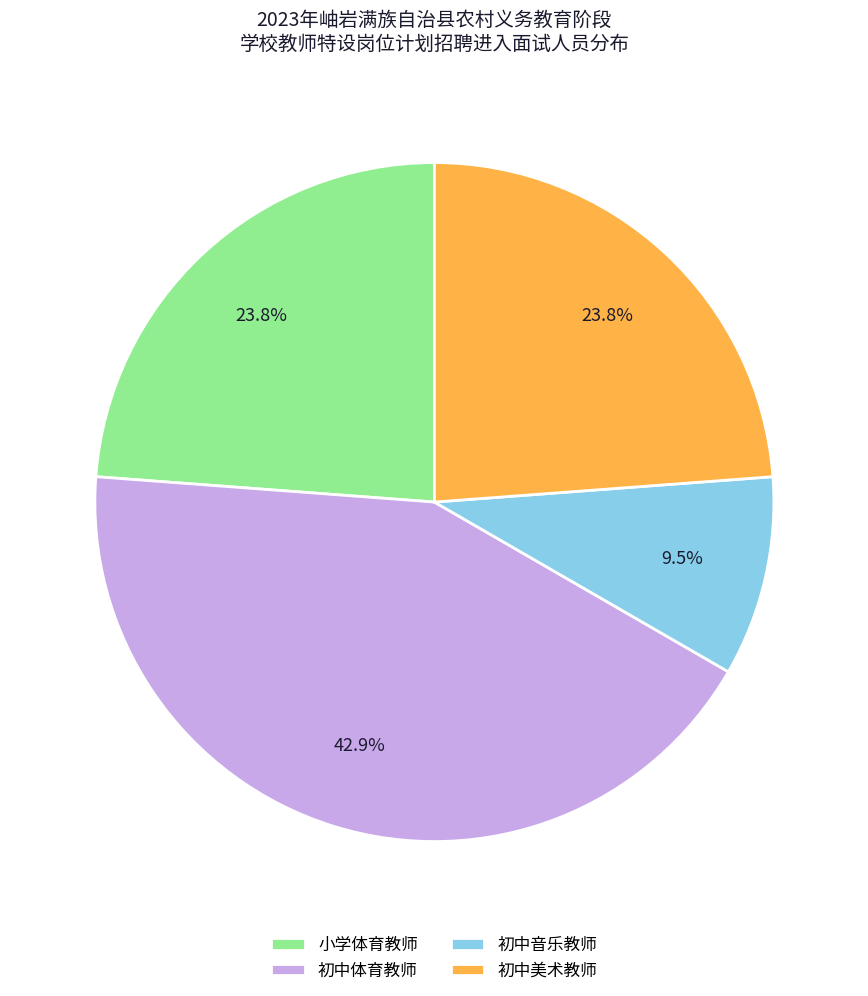

To the nearest percent, what is the average slice percentage?

25%